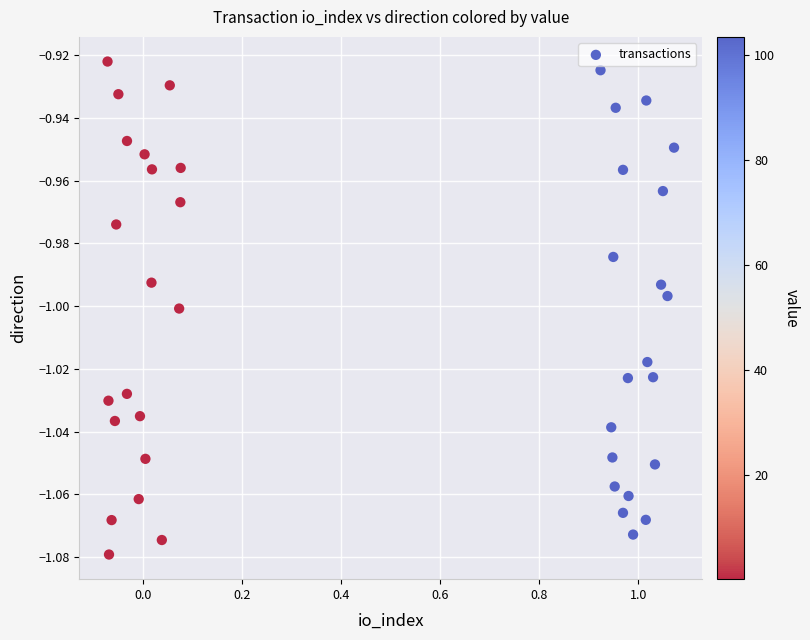

What is the range of X values (max minus min)?

1.1